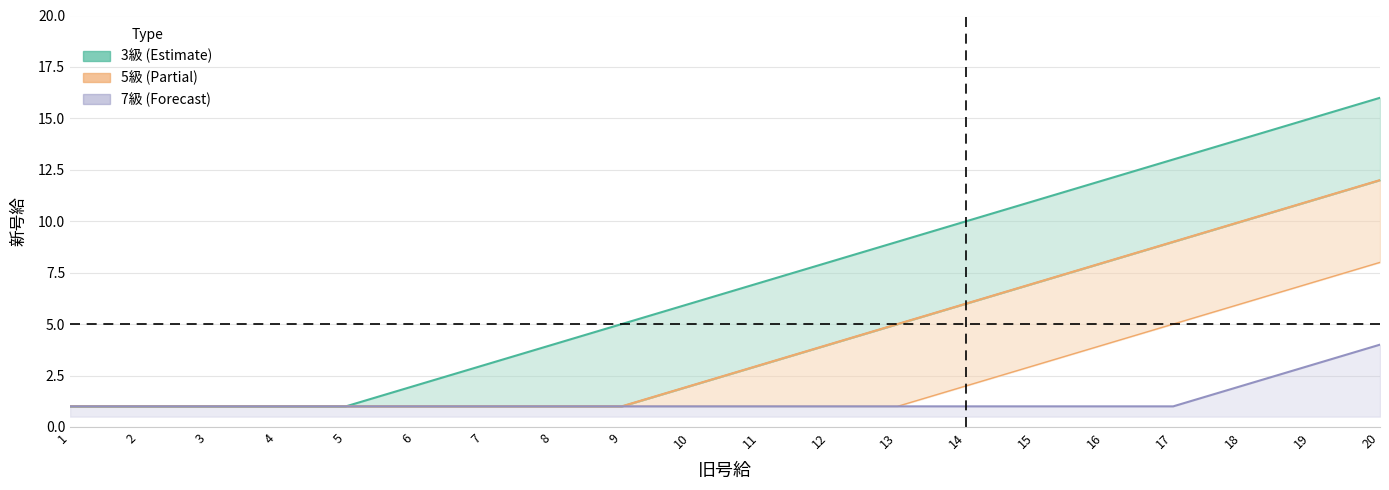

Is it true that 7級 line equals 1 at 13?

True